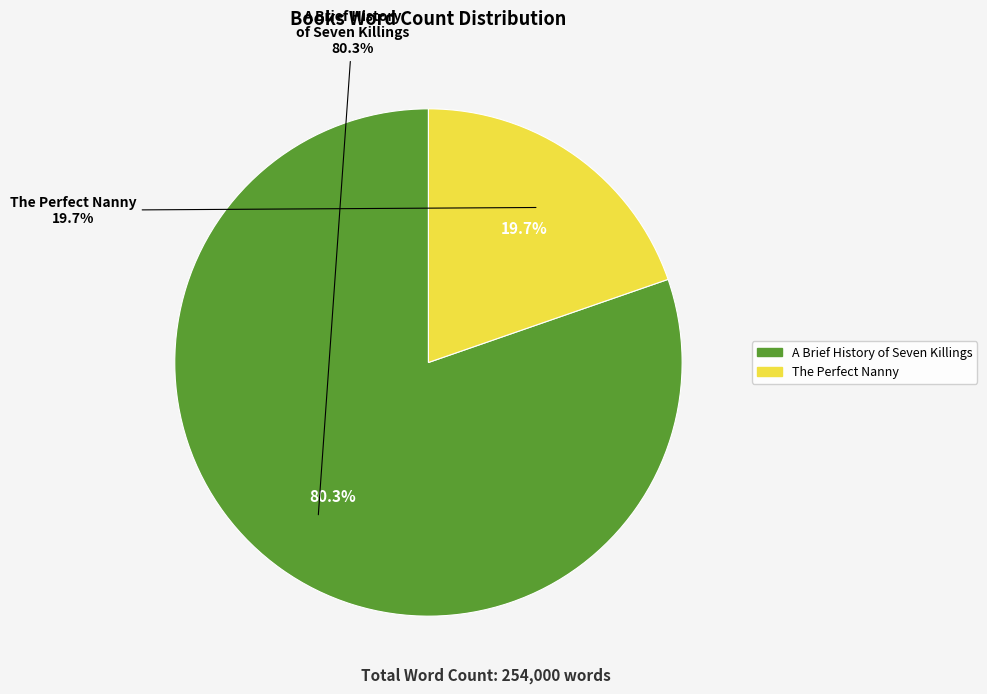

True or false: A Brief History of Seven Killings accounts for 80% of the total.

True